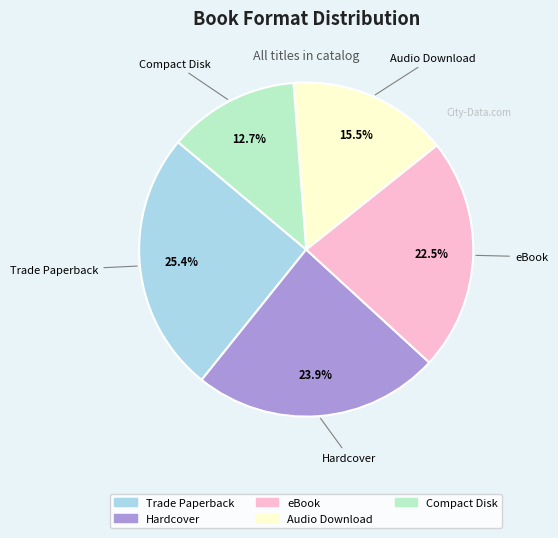

Rank the categories by value from lowest to highest.

Compact Disk, Audio Download, eBook, Hardcover, Trade Paperback